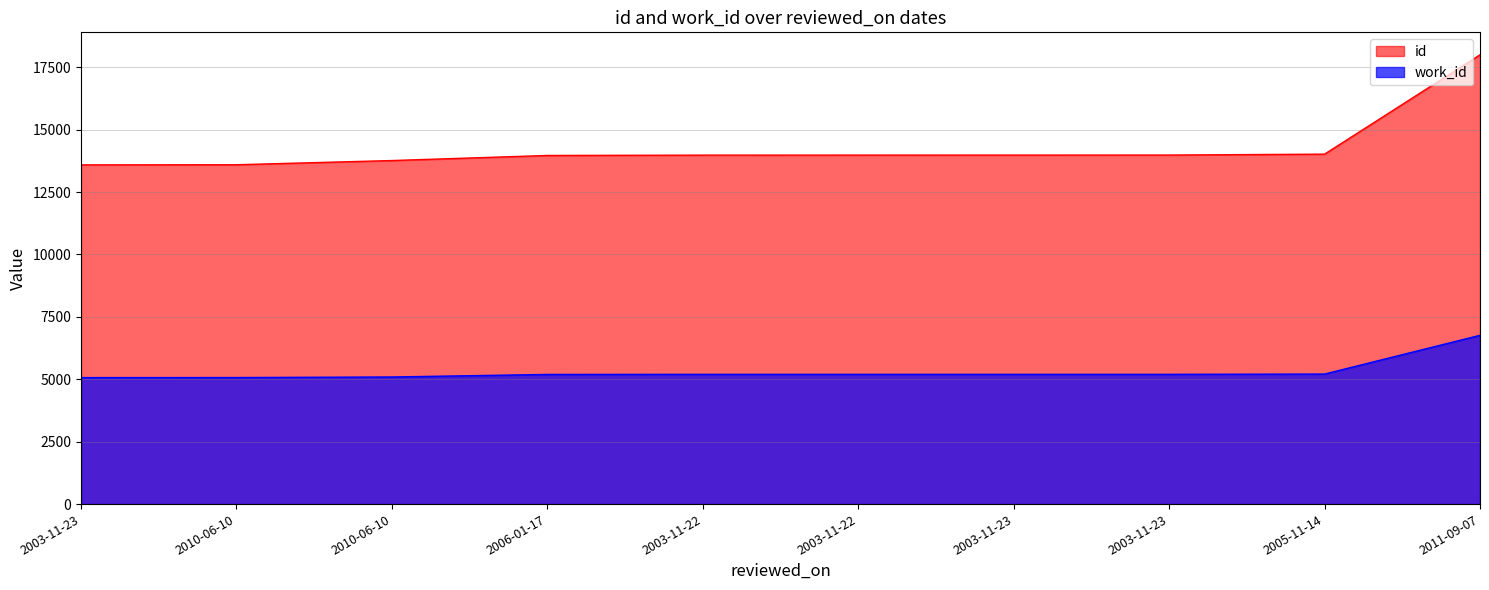

Reading right to left, what are all the values shown in this chart?

id: 17998	14018	13982	13981	13980	13979	13965	13762	13594	13588
work_id: 6761	5209	5198	5198	5198	5198	5194	5092	5069	5067